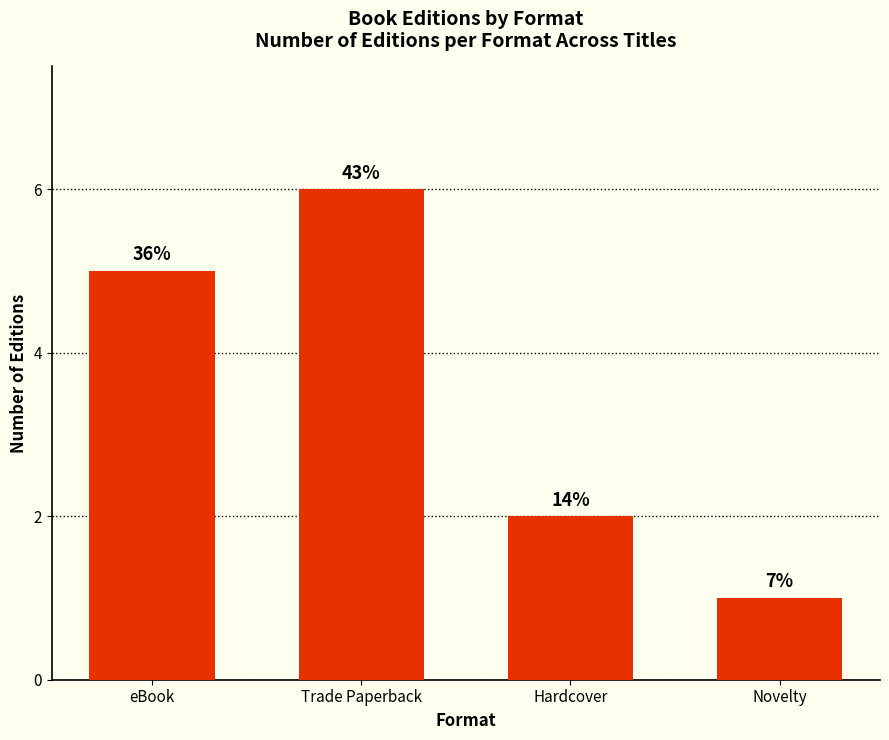

Reading left to right, transcribe all the data shown in this chart.

5	6	2	1